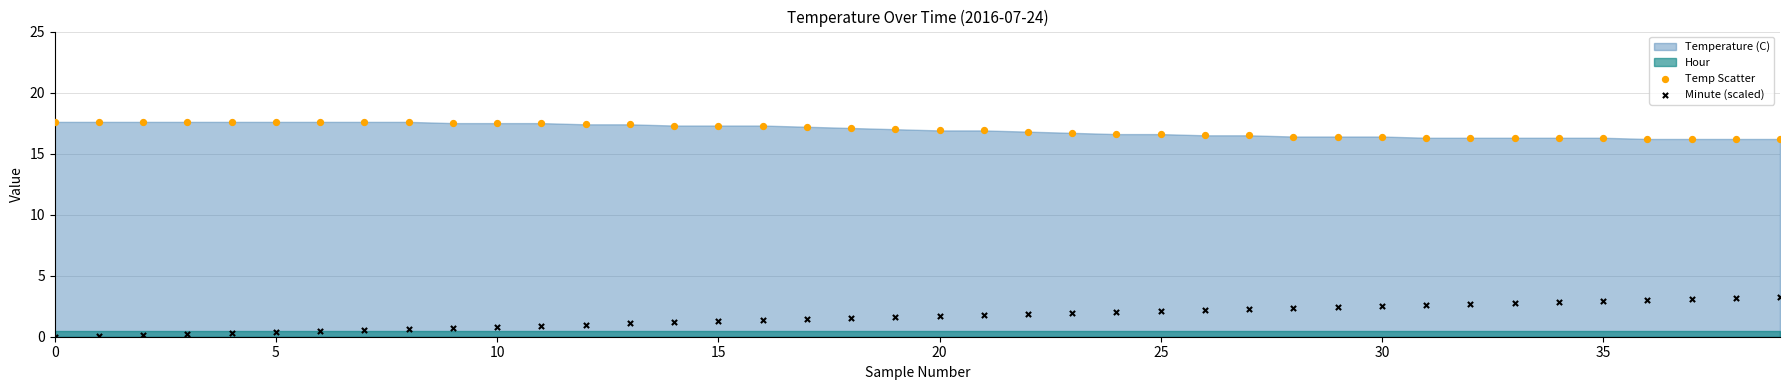

Which series has the widest spread of Y values?

Minute (scaled)